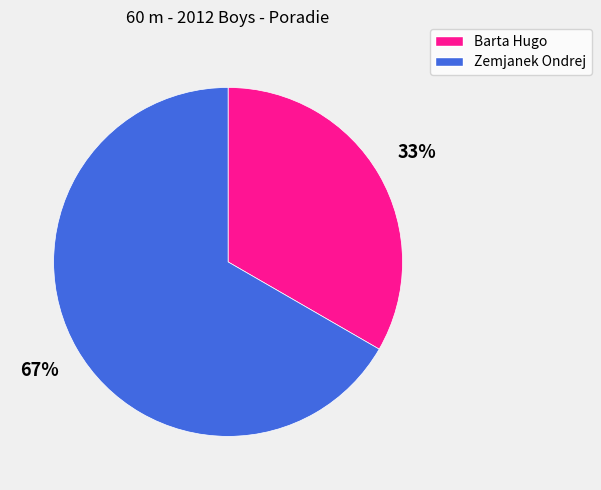

Do Barta Hugo and Zemjanek Ondrej together represent more than half of the pie?

Yes